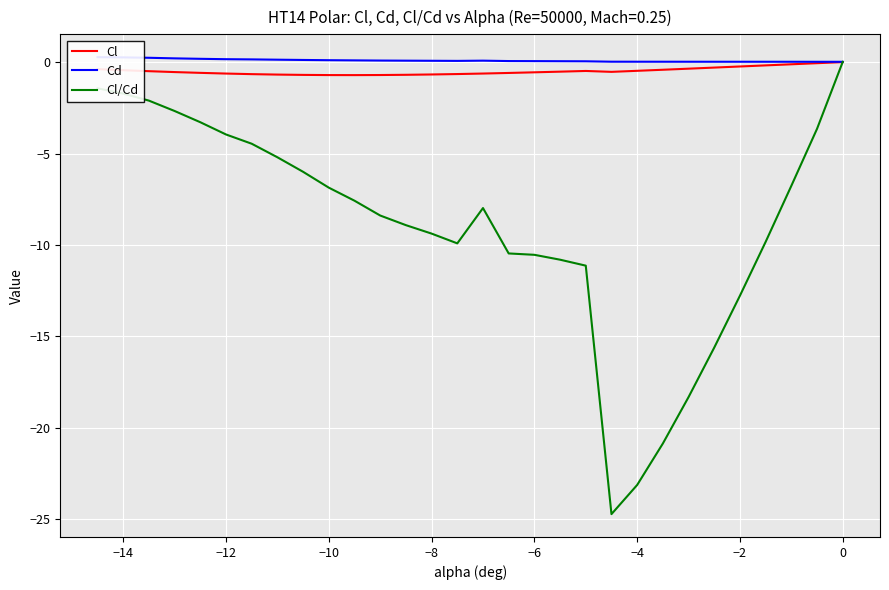

True or false: Cl/Cd and Cd cross at least once.

False